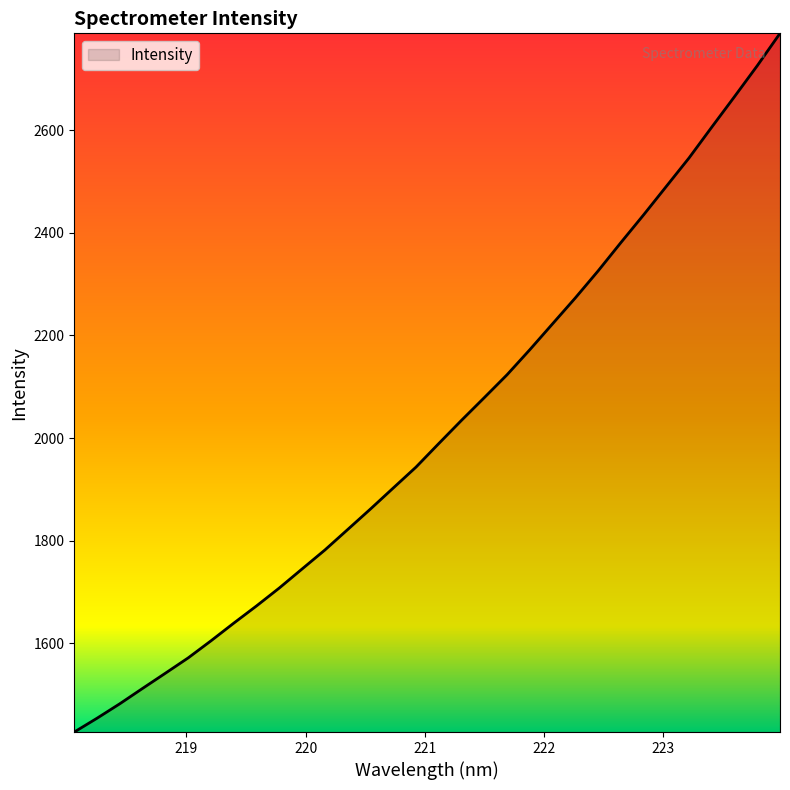

How many values are below 1989?

16